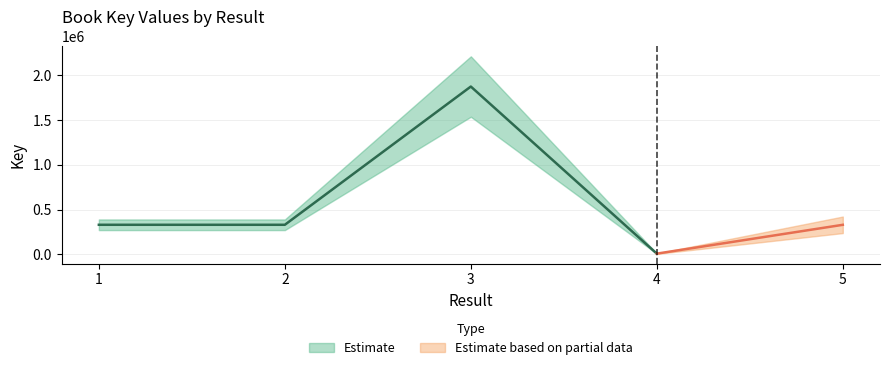

The value at 2 is 173844. True or false?

False